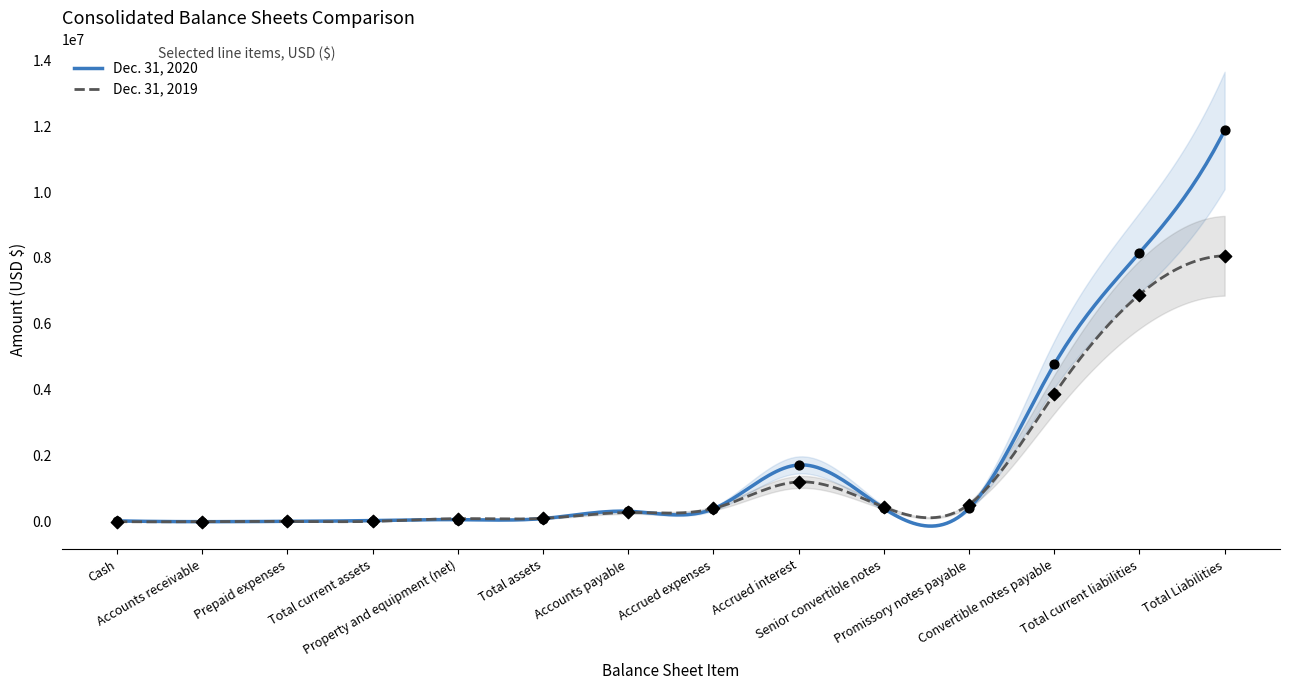

Which series contains the highest Y value?

Dec. 31, 2020